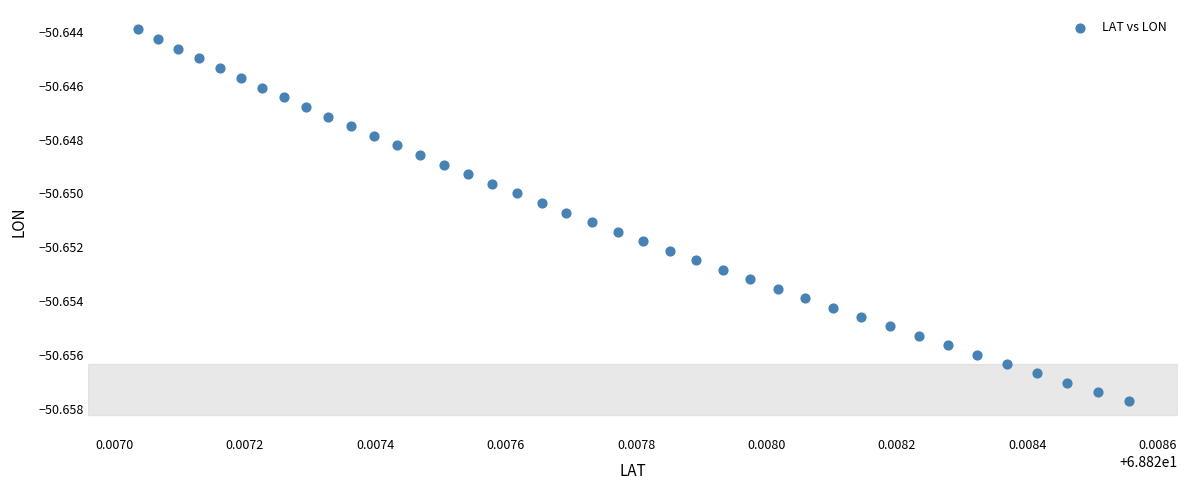

Count the number of points in this scatter plot.

40